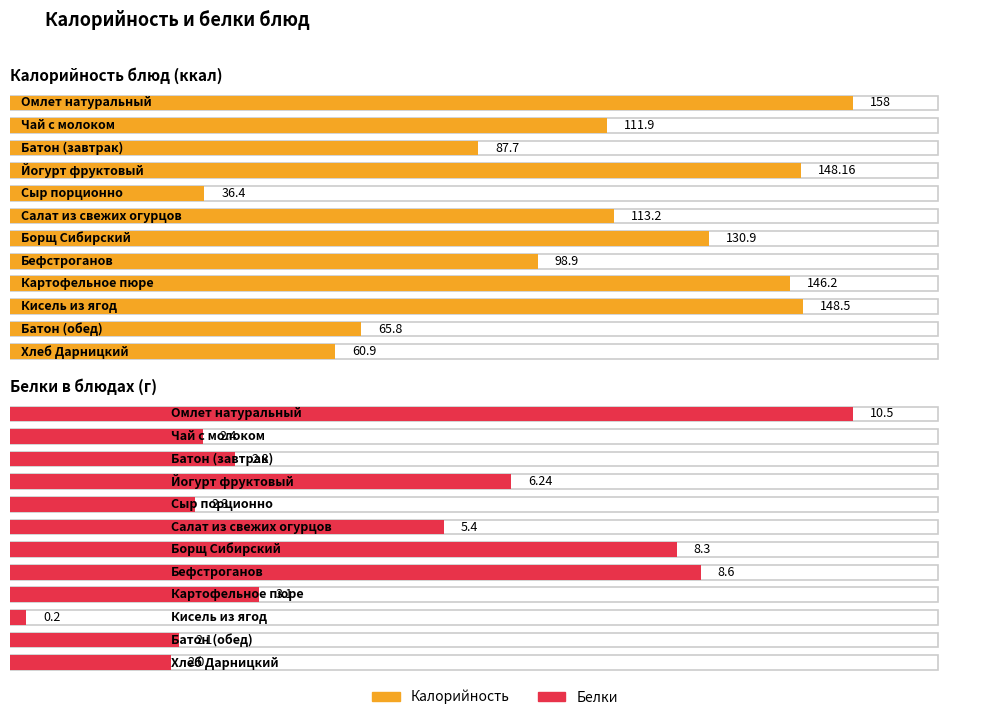

Reading left to right, extract all data points from this chart.

Калорийность: Омлет натуральный=158.0	Чай с молоком=111.9	Батон (завтрак)=87.7	Йогурт фруктовый=148.2	Сыр порционно=36.4	Салат из свежих огурцов=113.2	Борщ Сибирский=130.9	Бефстроганов=98.9	Картофельное пюре=146.2	Кисель из ягод=148.5	Батон (обед)=65.8	Хлеб Дарницкий=60.9
Белки: Омлет натуральный=10.5	Чай с молоком=2.4	Батон (завтрак)=2.8	Йогурт фруктовый=6.2	Сыр порционно=2.3	Салат из свежих огурцов=5.4	Борщ Сибирский=8.3	Бефстроганов=8.6	Картофельное пюре=3.1	Кисель из ягод=0.2	Батон (обед)=2.1	Хлеб Дарницкий=2.0